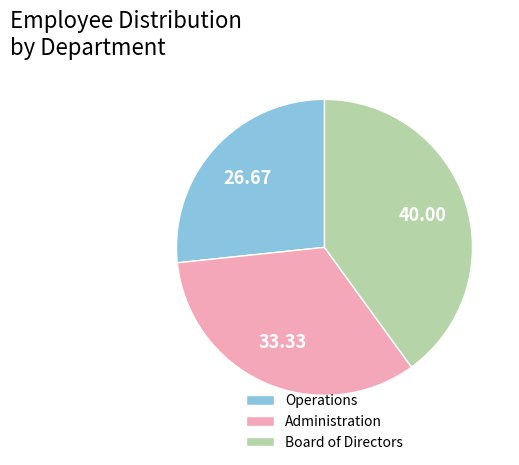

How many slices are in this pie chart?

3